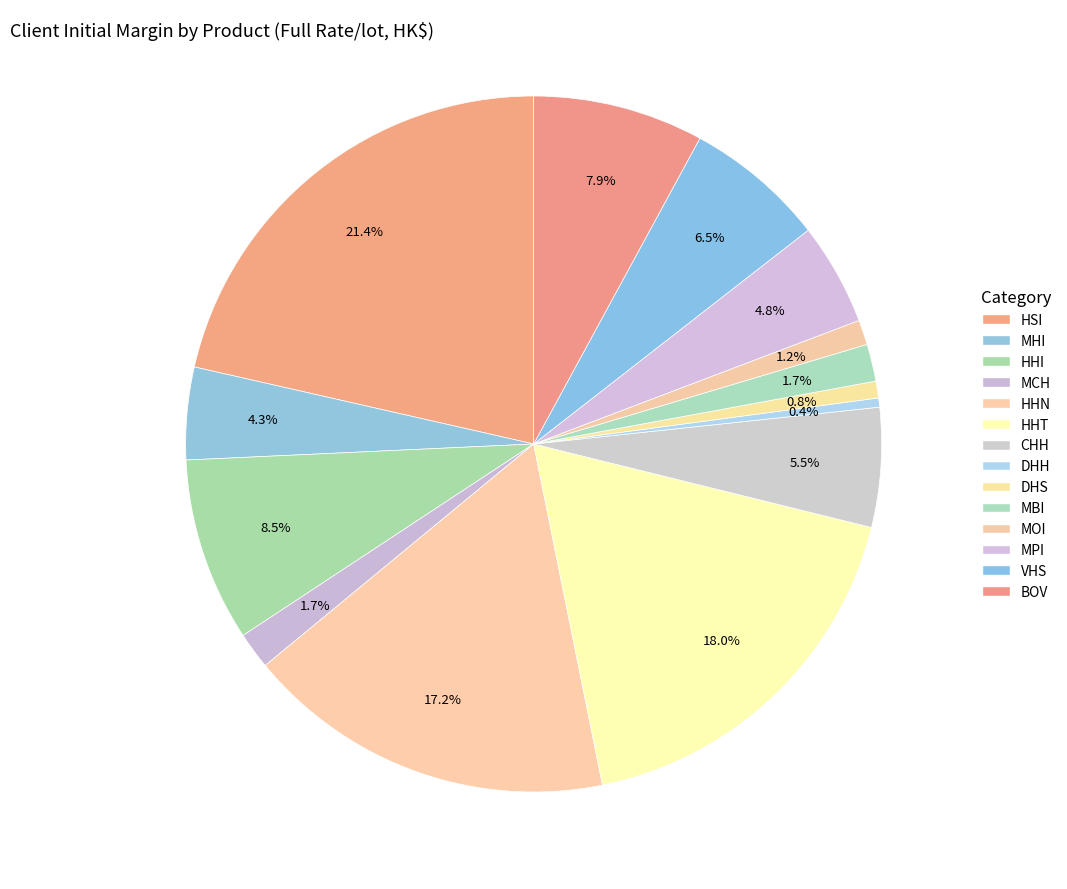

How many segments does this pie chart have?

14